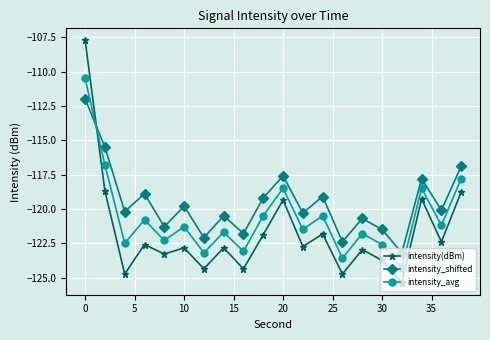

What is the difference between the maximum and minimum values in the intensity(dBm) series?

17.6